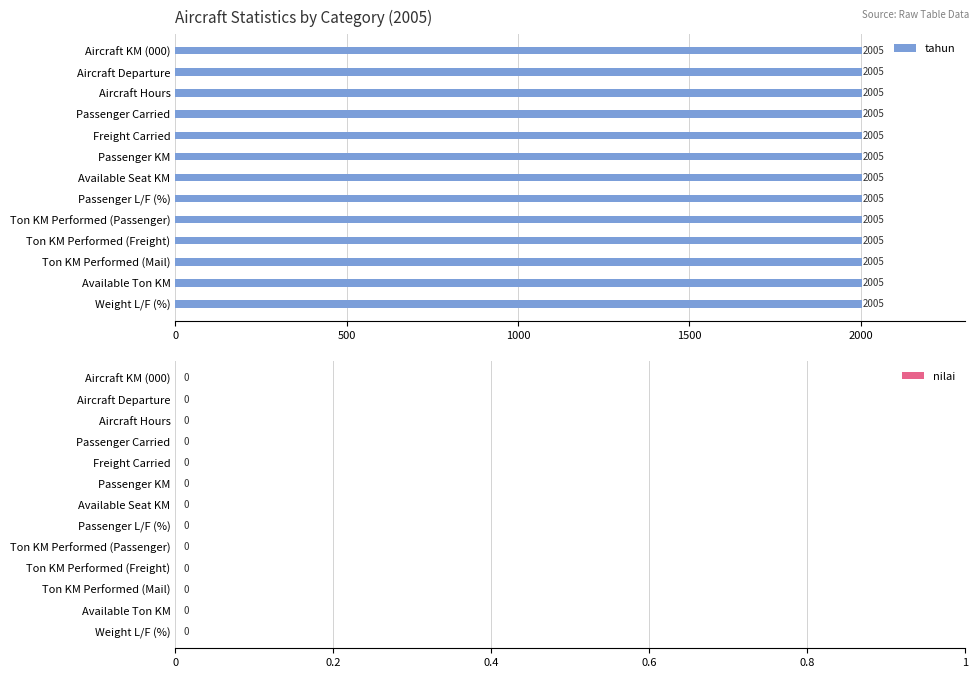

Reading left to right, extract all data points from this chart.

tahun: Aircraft KM (000)=2005	Aircraft Departure=2005	Aircraft Hours=2005	Passenger Carried=2005	Freight Carried=2005	Passenger KM=2005	Available Seat KM=2005	Passenger L/F (%)=2005	Ton KM Performed (Passenger)=2005	Ton KM Performed (Freight)=2005	Ton KM Performed (Mail)=2005	Available Ton KM=2005	Weight L/F (%)=2005
nilai: Aircraft KM (000)=0	Aircraft Departure=0	Aircraft Hours=0	Passenger Carried=0	Freight Carried=0	Passenger KM=0	Available Seat KM=0	Passenger L/F (%)=0	Ton KM Performed (Passenger)=0	Ton KM Performed (Freight)=0	Ton KM Performed (Mail)=0	Available Ton KM=0	Weight L/F (%)=0